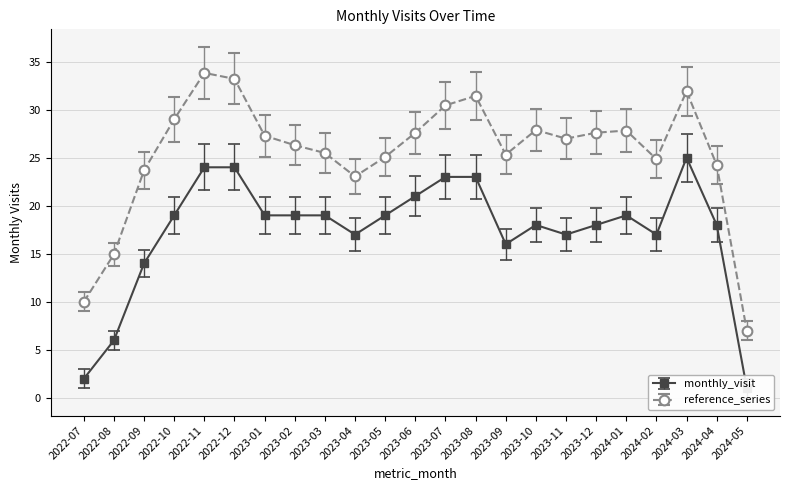

Reading left to right, extract all data points from this chart.

2022-07=2	2022-08=6	2022-09=14	2022-10=19	2022-11=24	2022-12=24	2023-01=19	2023-02=19	2023-03=19	2023-04=17	2023-05=19	2023-06=21	2023-07=23	2023-08=23	2023-09=16	2023-10=18	2023-11=17	2023-12=18	2024-01=19	2024-02=17	2024-03=25	2024-04=18	2024-05=1